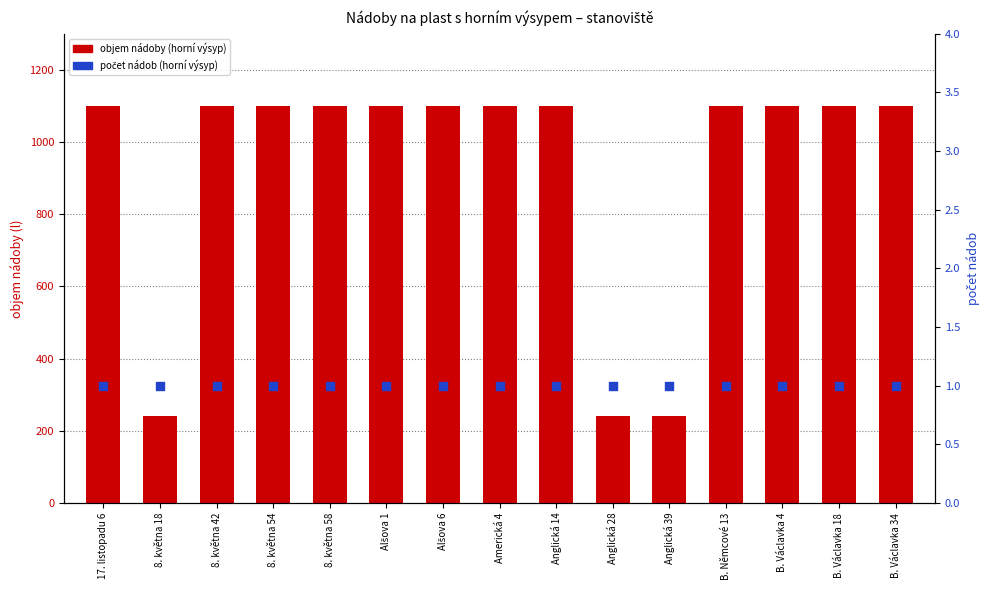

What is the total value across all series at B. Václavka 4?

1101